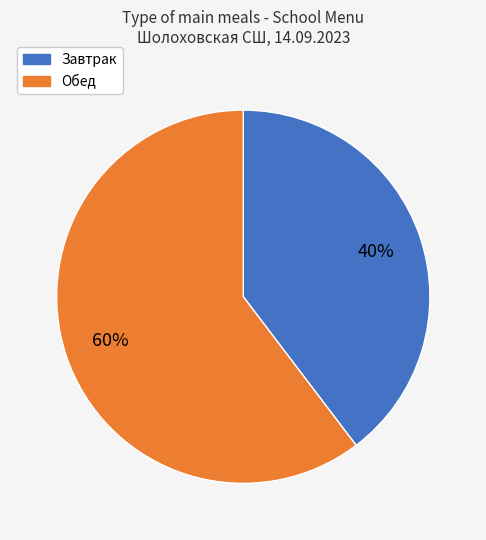

To the nearest percent, what is the combined percentage of Завтрак and Обед?

100%